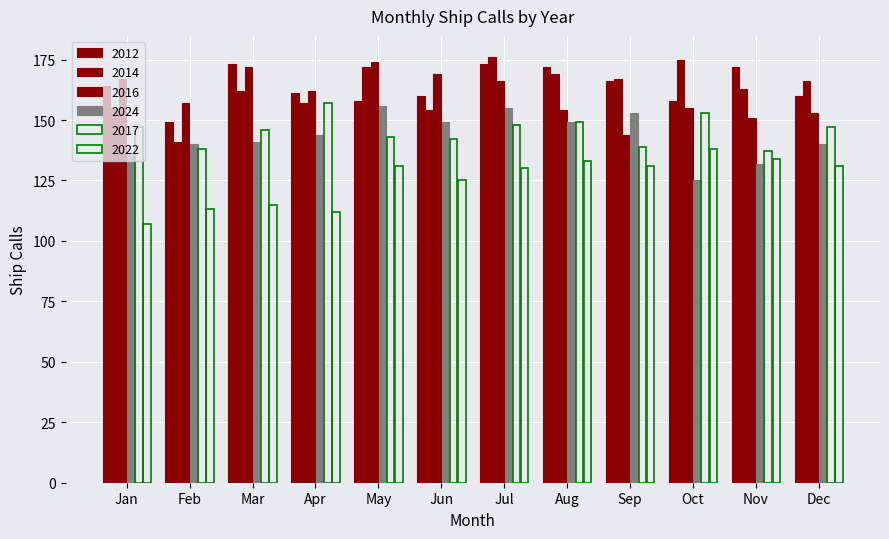

How many bars are there in each group?

6